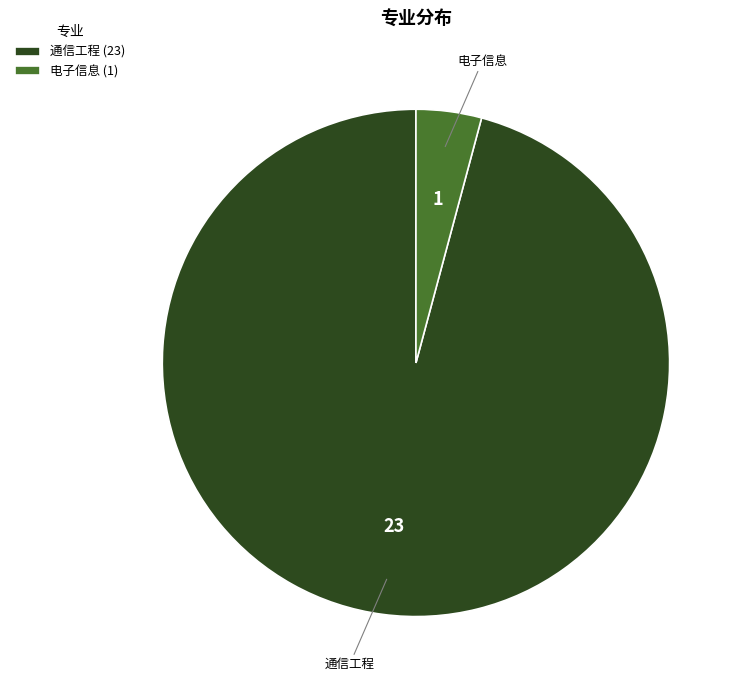

What is the ratio of the value at 通信工程 to the value at 电子信息?

23.0